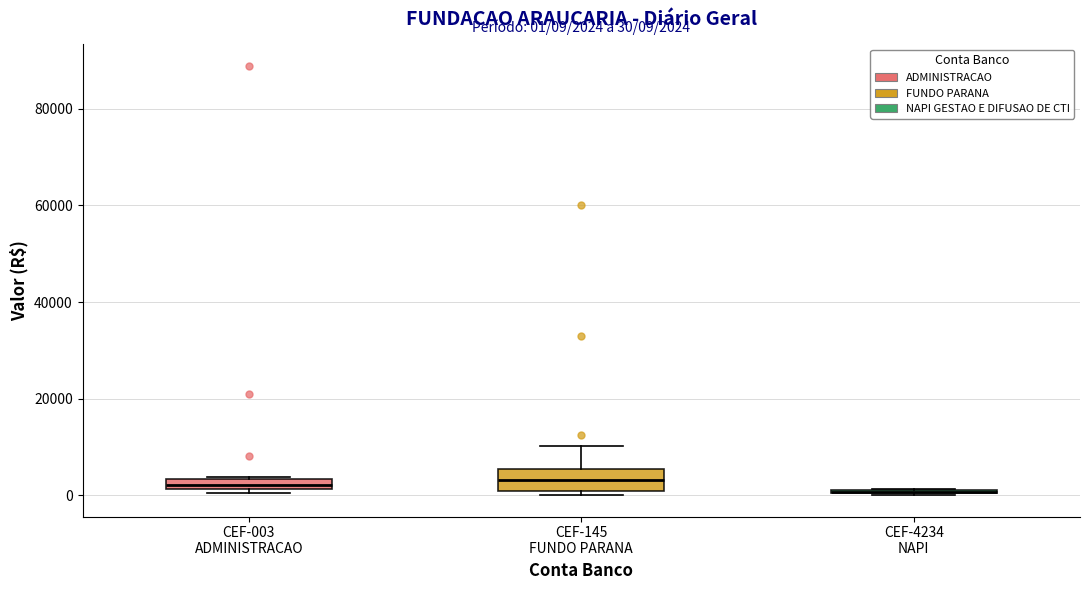

Which box is the tallest, from its lower edge to its upper edge?

CEF-145 FUNDO PARANA